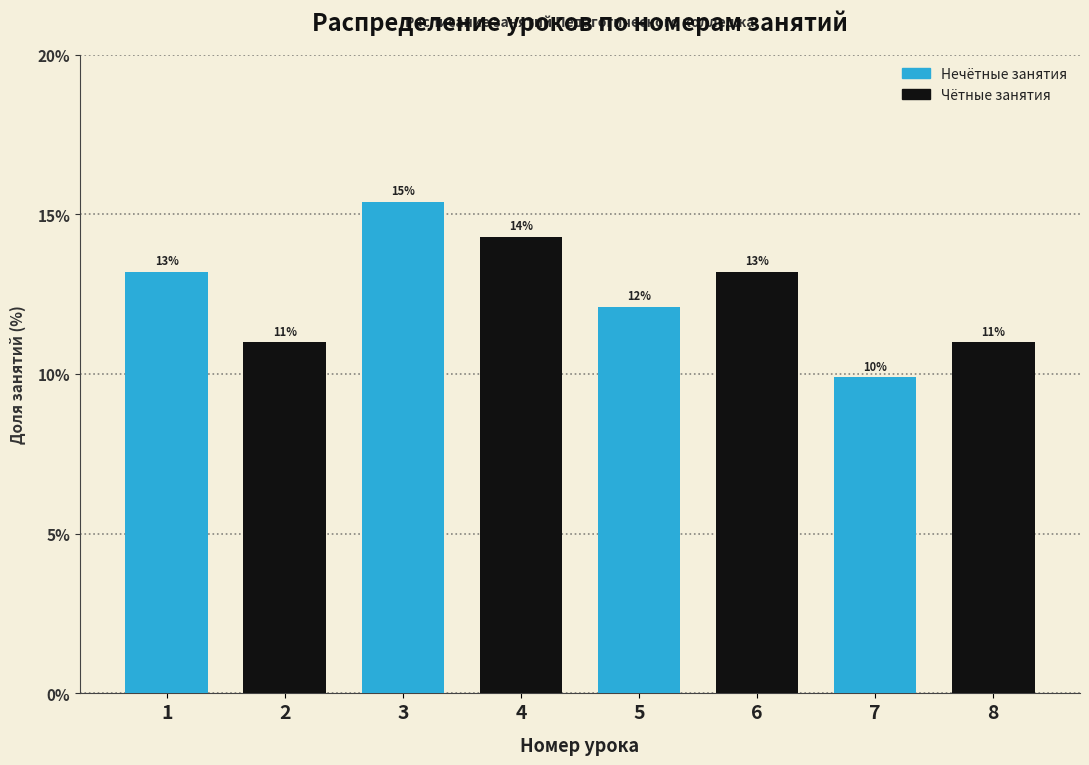

Does the chart contain any negative values?

No